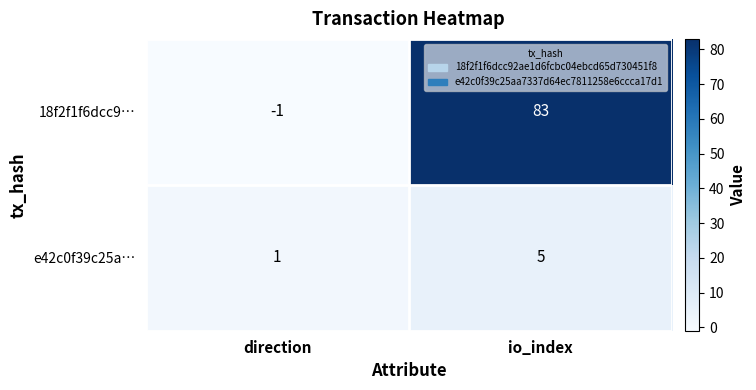

Rank the series at direction from highest to lowest value.

e42c0f39c25a…, 18f2f1f6dcc9…